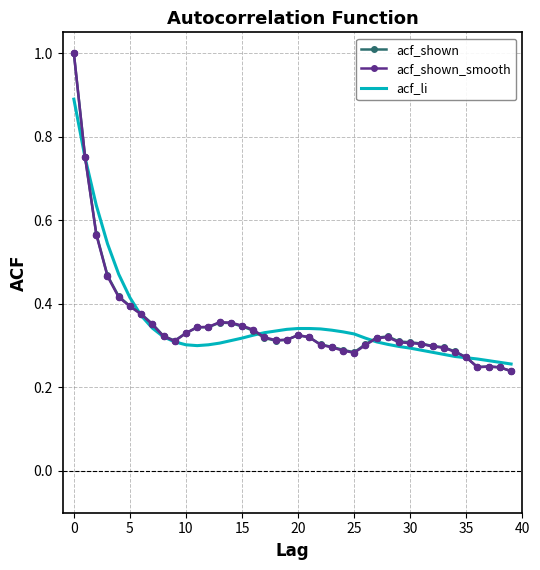

What is the greatest value displayed?

1.0